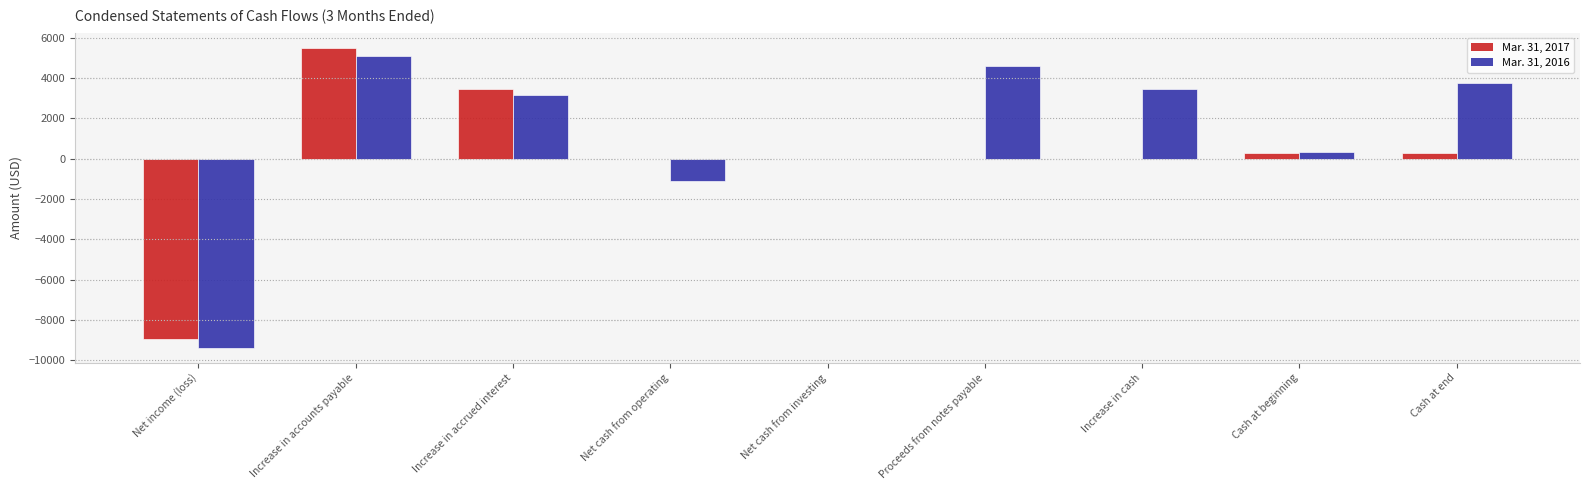

Is the value of Mar. 31, 2017 at Net cash from investing greater than the value of Mar. 31, 2016 at Proceeds from notes payable?

No